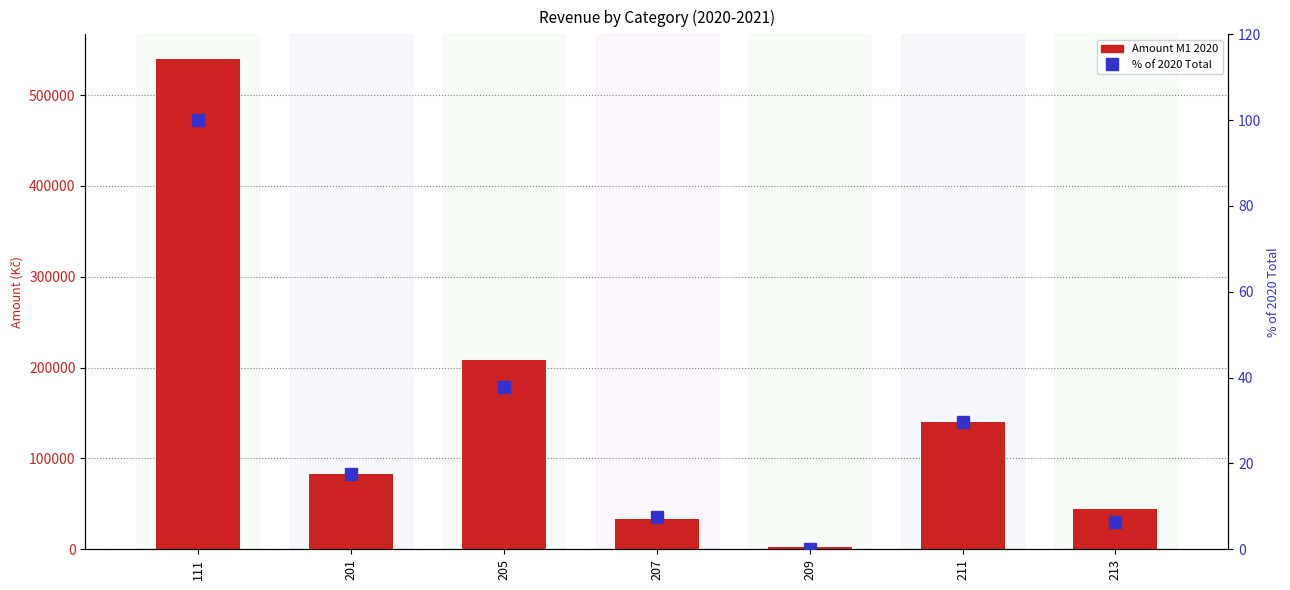

The value of Amount M1 2020 at 213 is 73495.4. True or false?

False